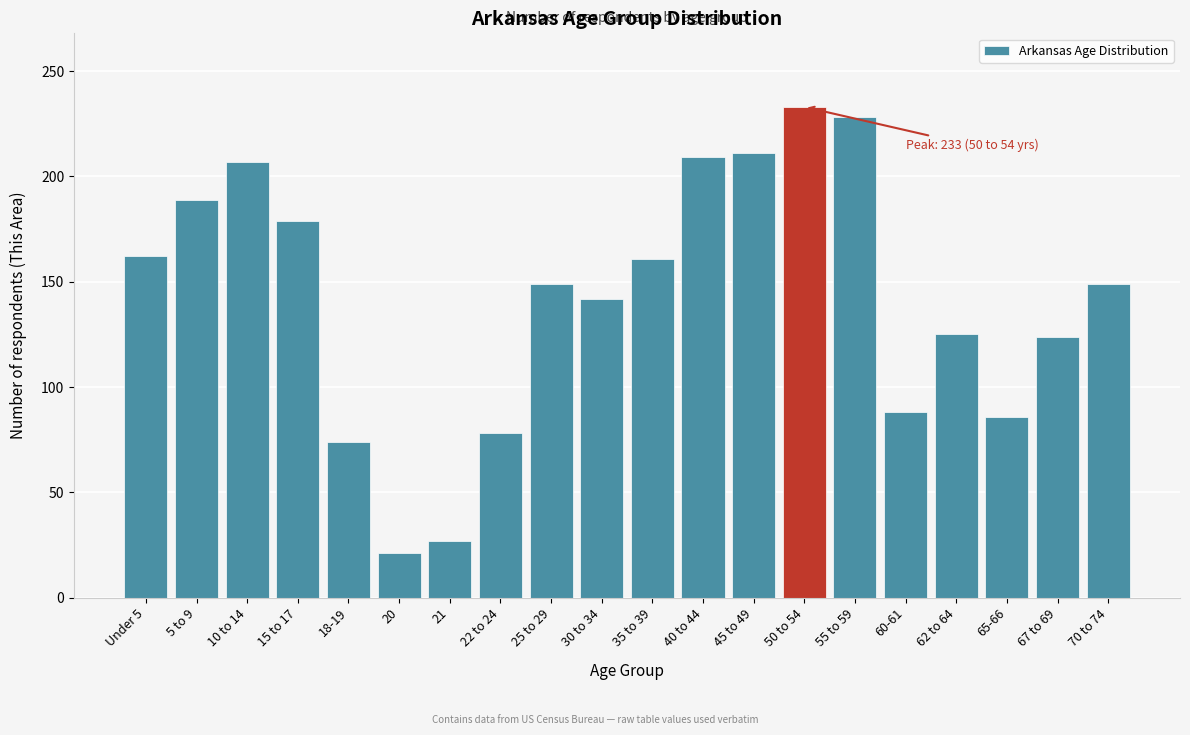

The chart shows a value of 124 at 67 to 69. True or false?

True